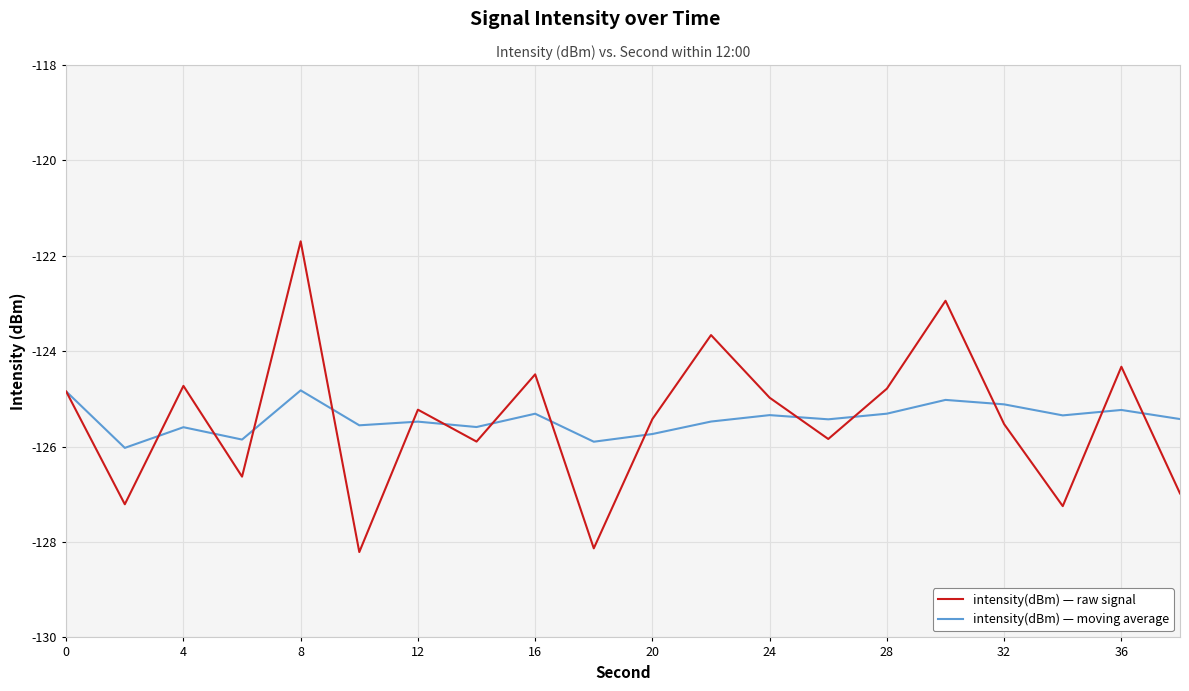

Which series has the widest spread of values?

intensity(dBm) — raw signal